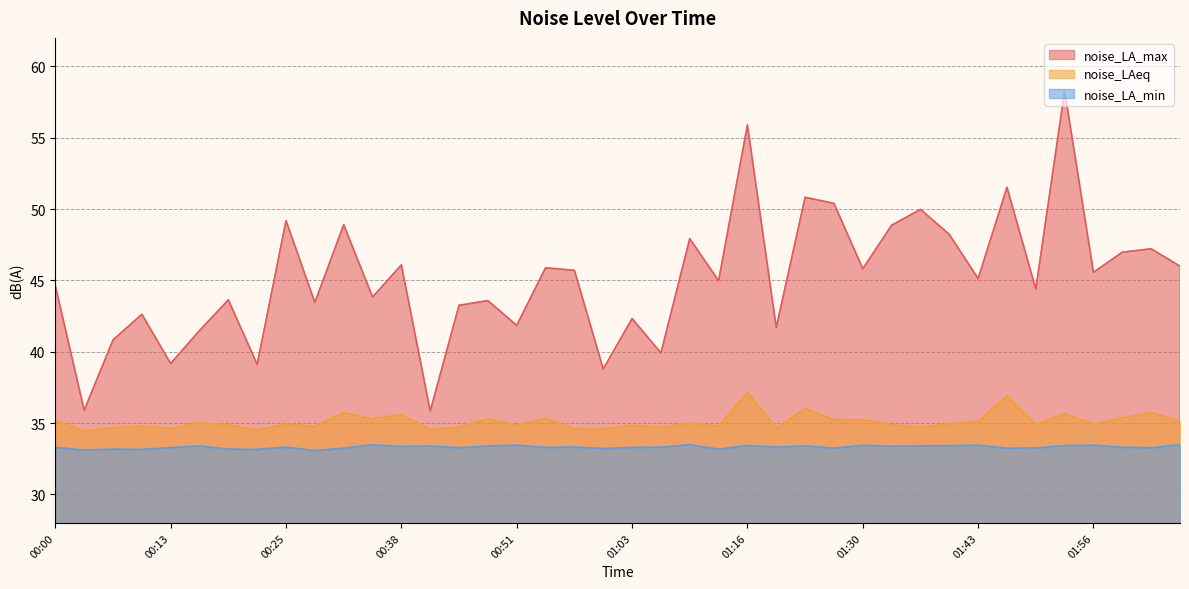

What are all the series names shown in the legend?

noise_LA_max, noise_LAeq, noise_LA_min